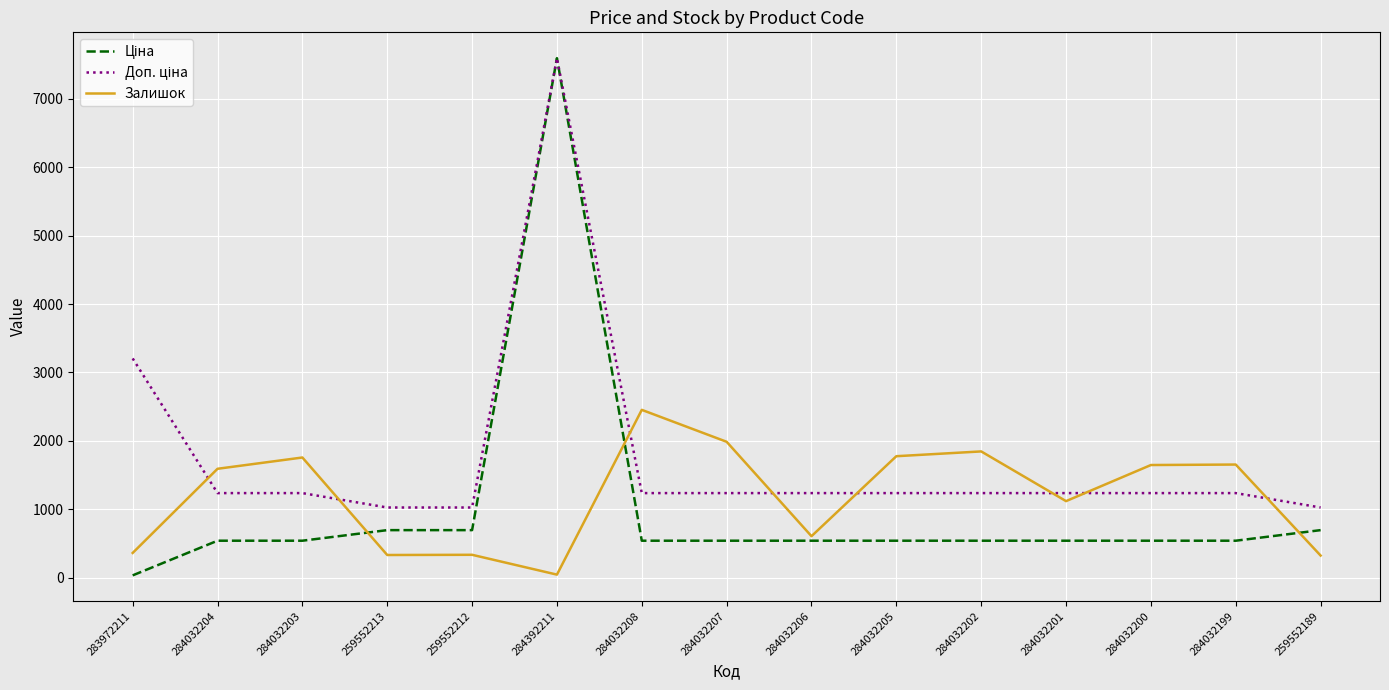

What is the maximum value shown in the chart?

7596.5